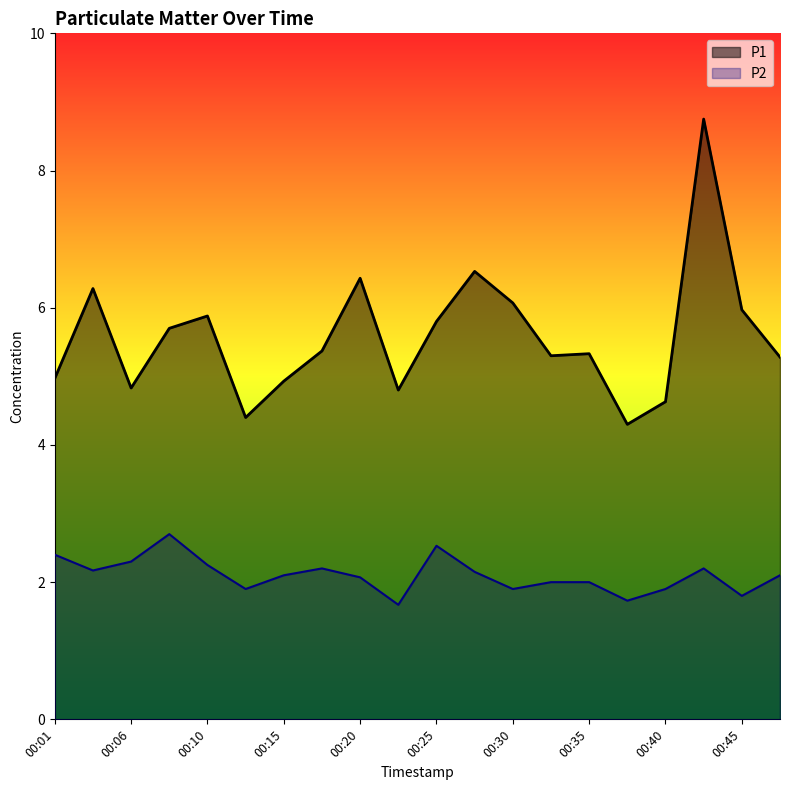

What are all the series names shown in the legend?

P1, P2